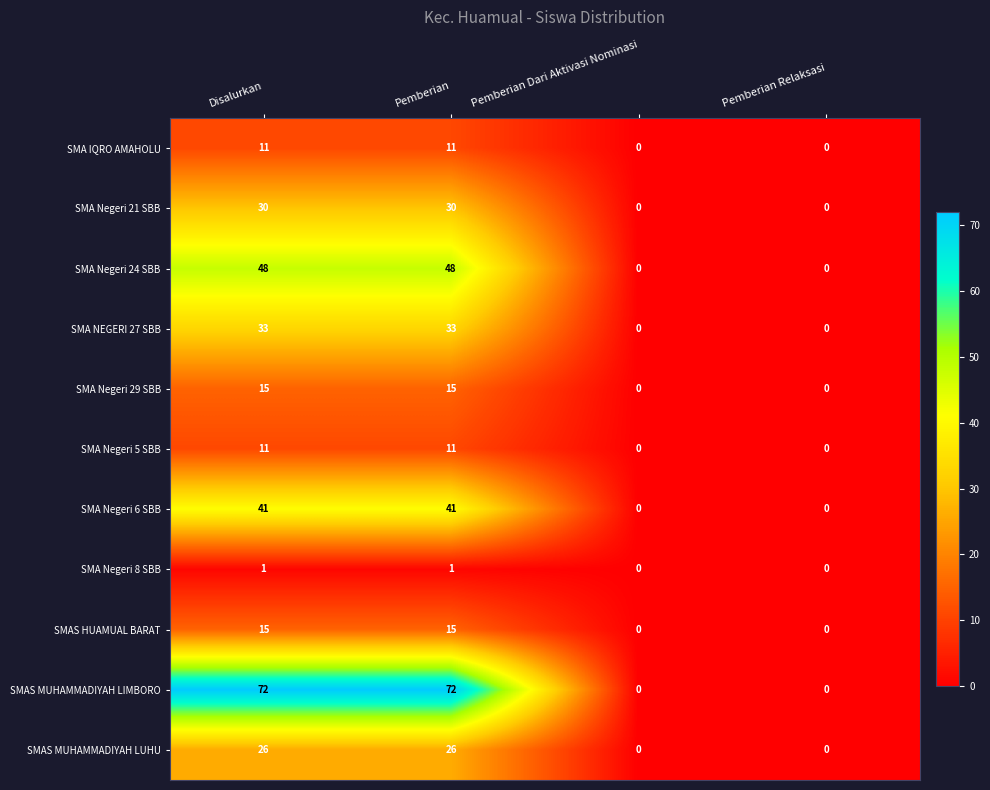

Which series has the widest spread of values?

SMAS MUHAMMADIYAH LIMBORO